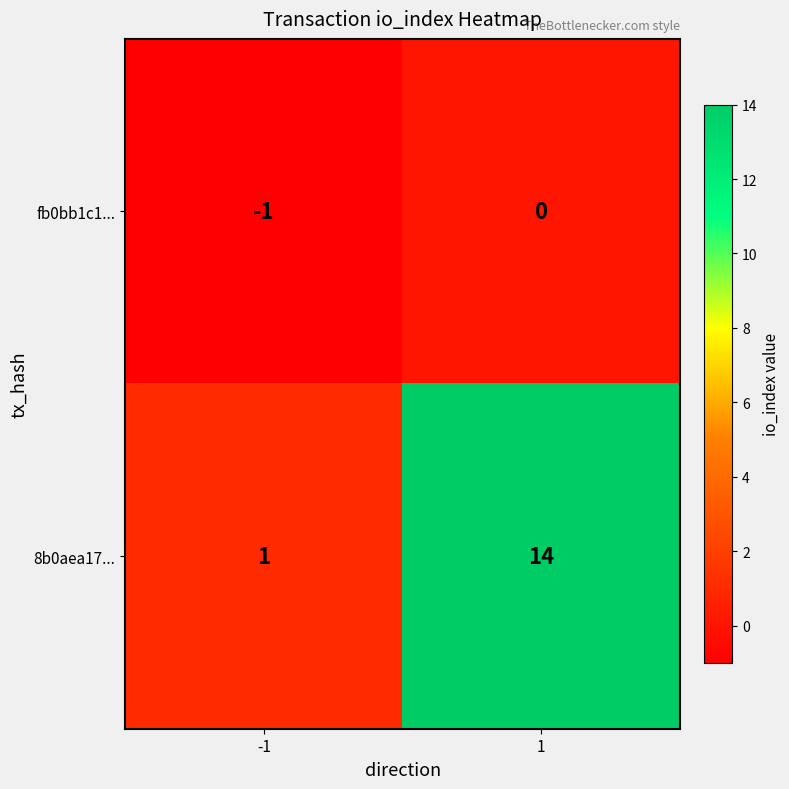

True or false: 8b0aea17... has a value of 1 at -1.

True